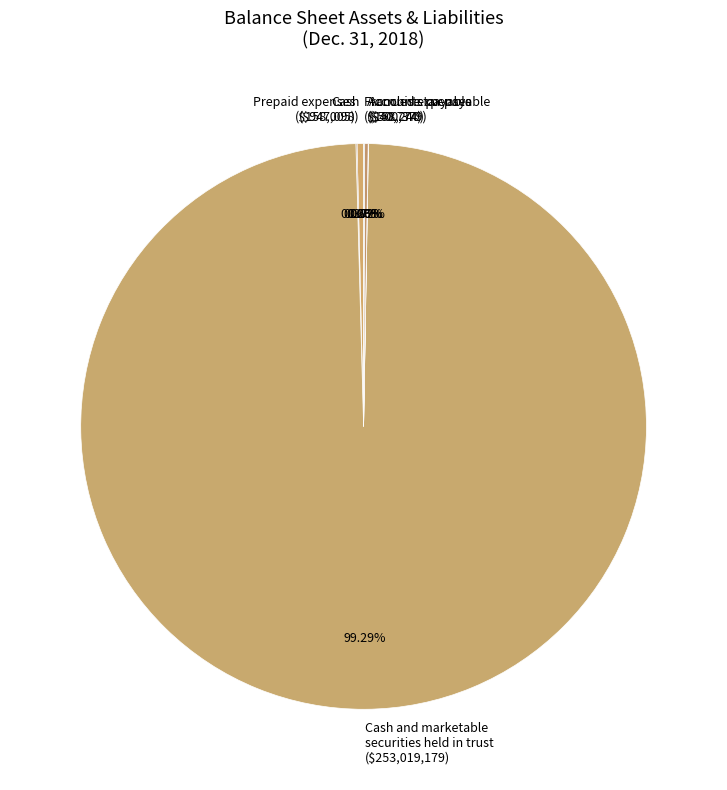

Is there a majority slice in this chart?

Yes